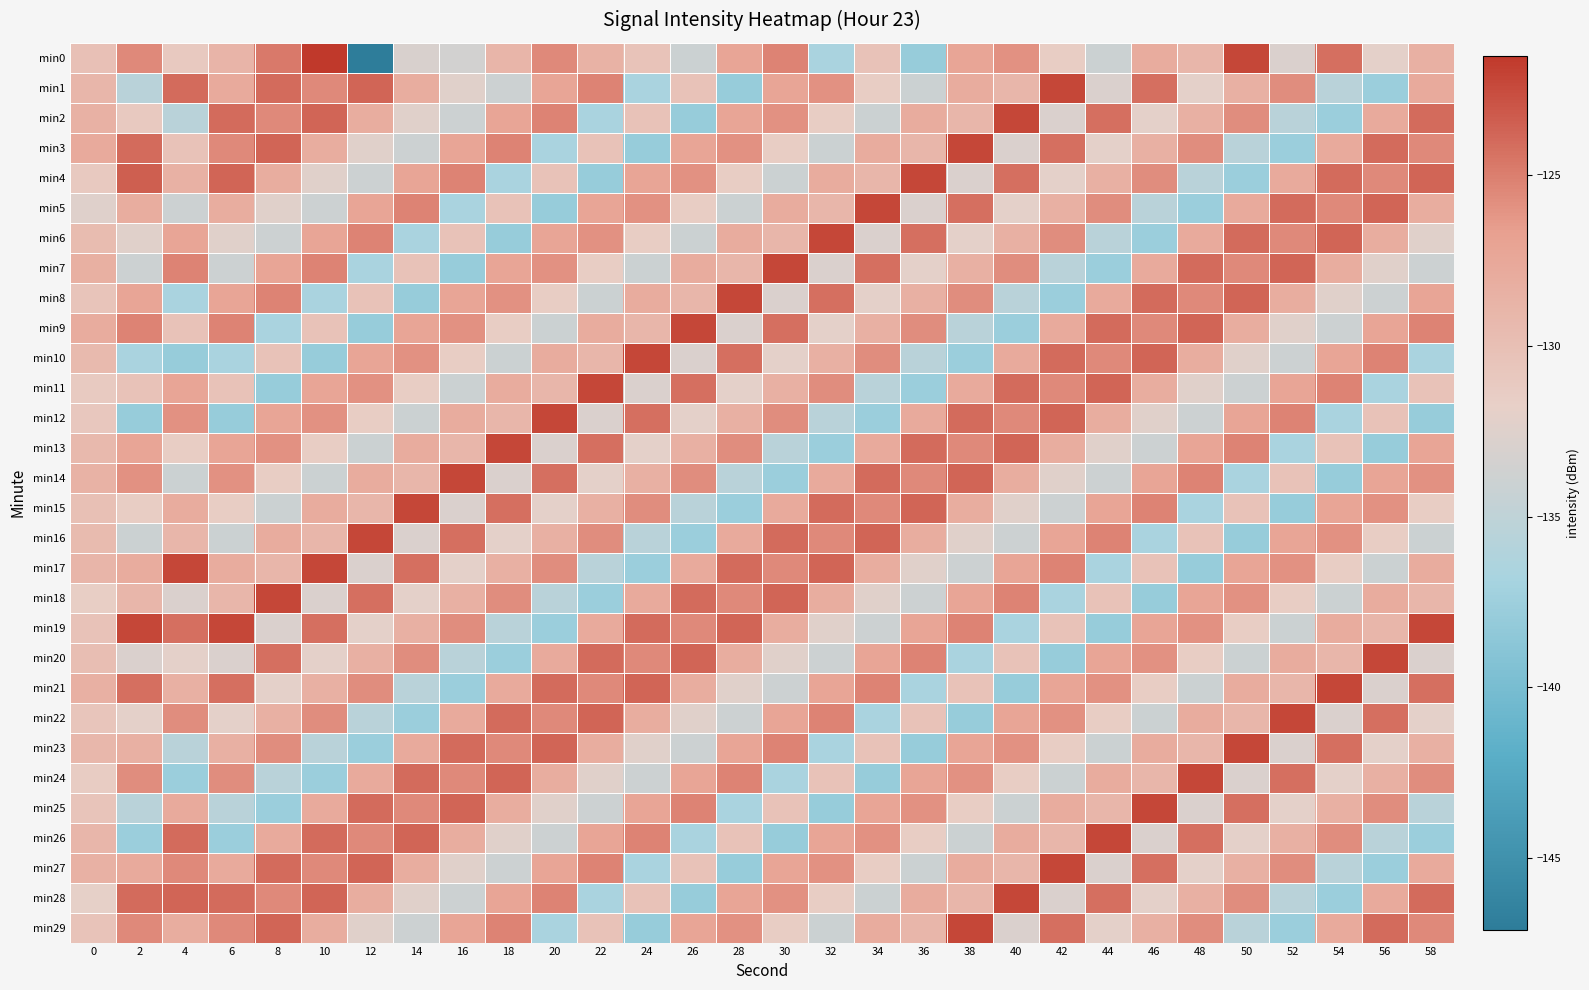

Between 0 and 6, which is larger?

6